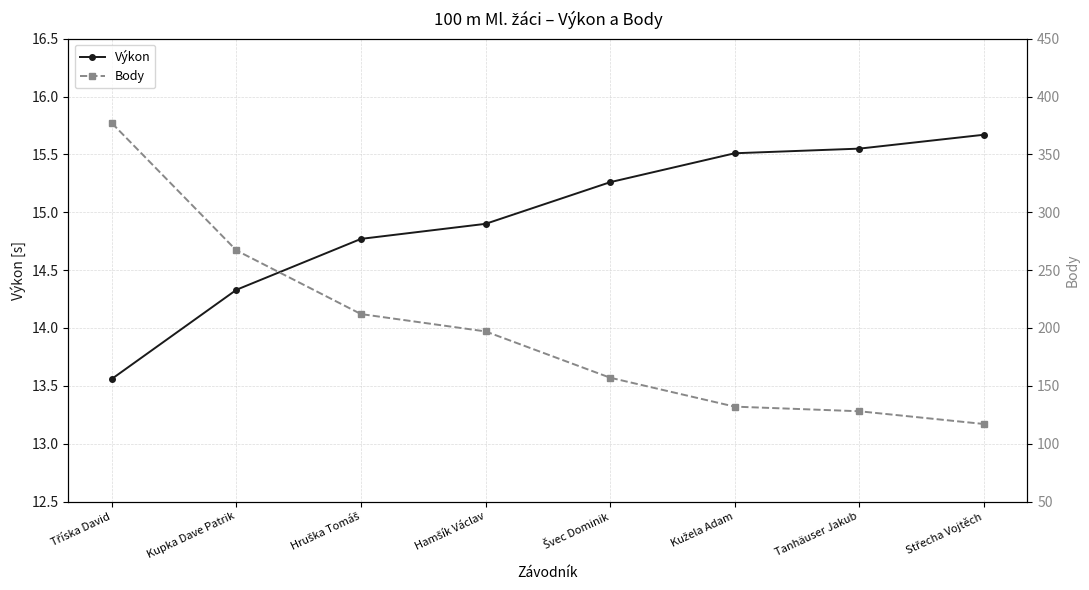

True or false: Body has more than 1 interior local peaks.

False